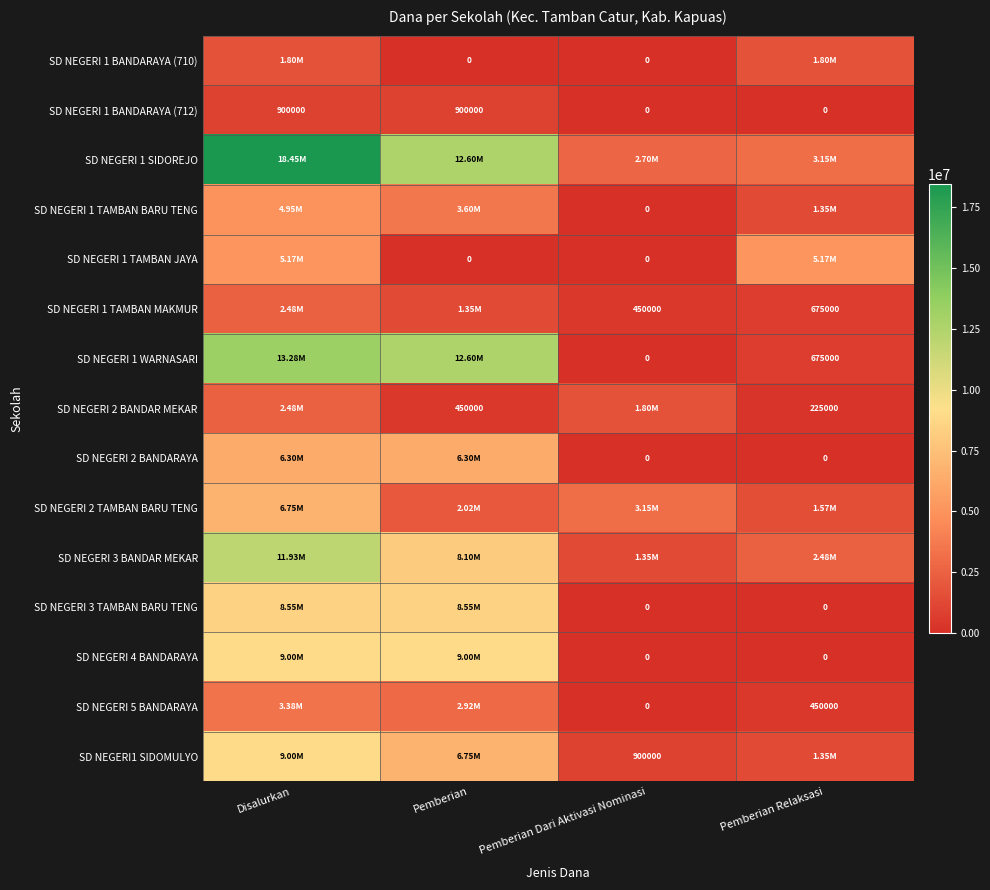

Count the number of data series in this chart.

15